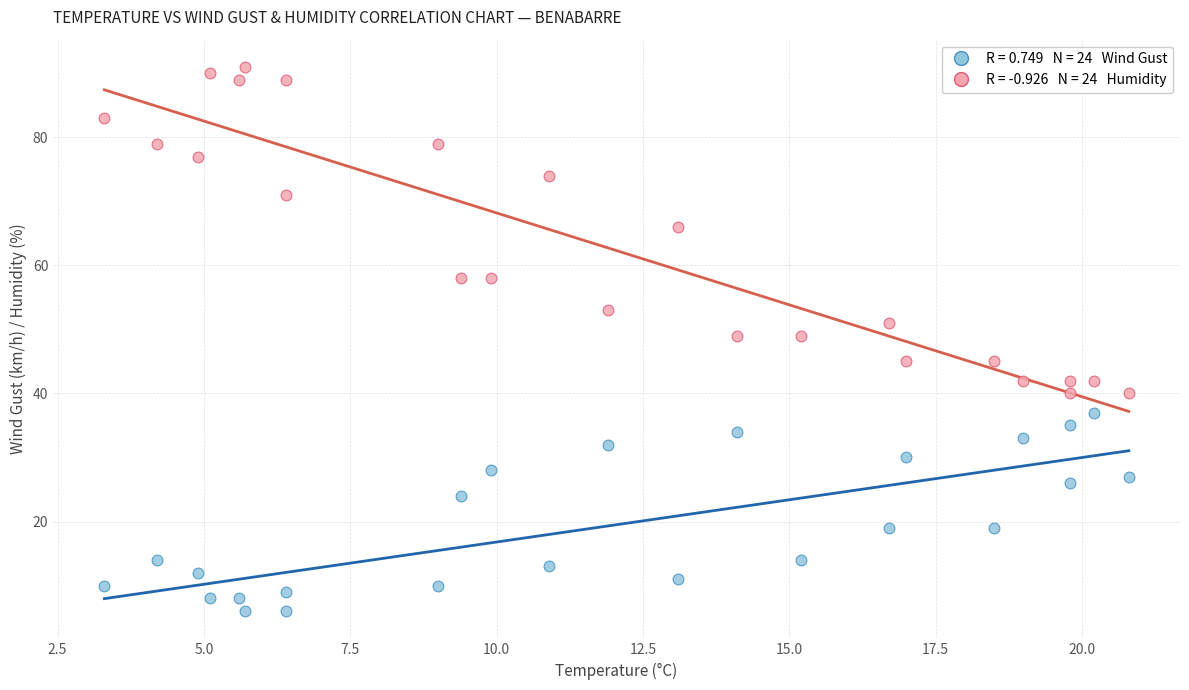

Across all data points, what is the range of Y values (max minus min)?

85